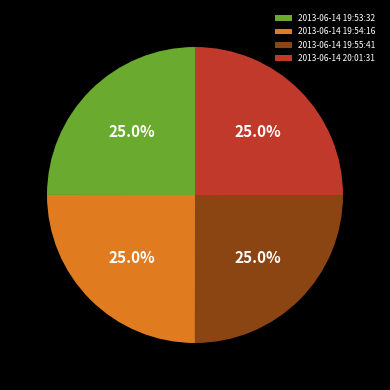

To the nearest percent, what percentage of the pie is 2013-06-14 19:54:16?

25%